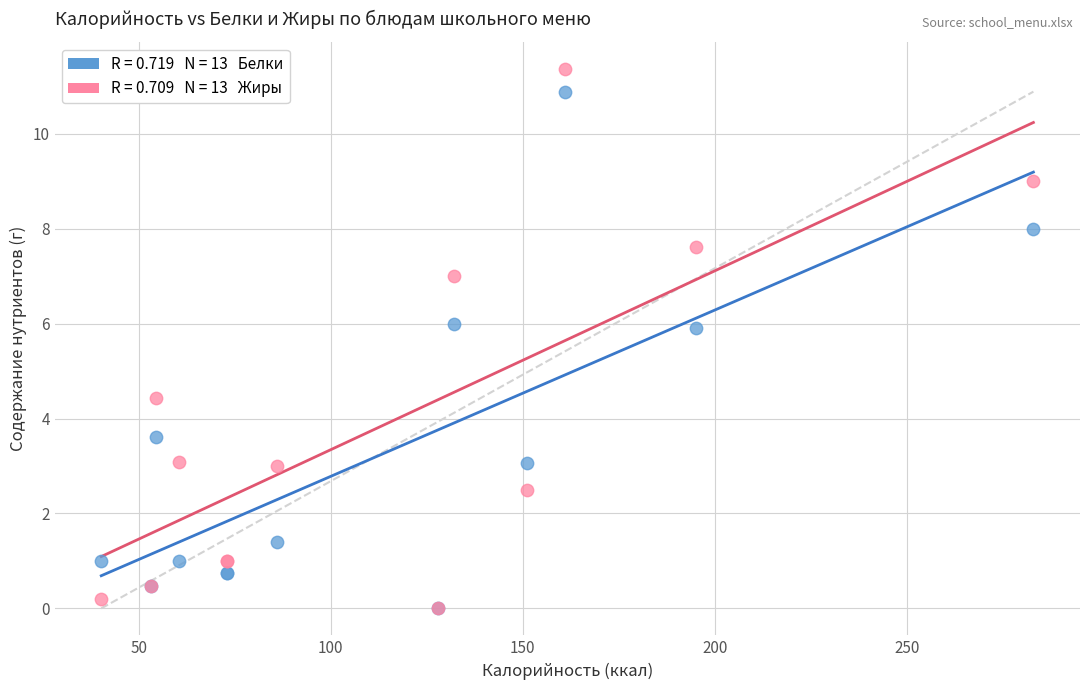

Across all series, what Y value is closest to 5?

4.4